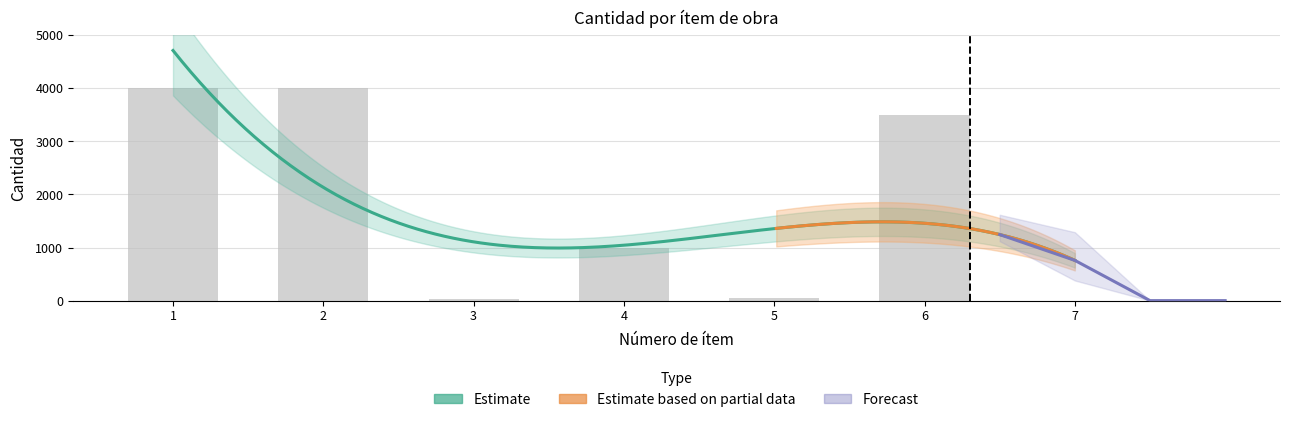

What is the greatest value displayed?

4000.0